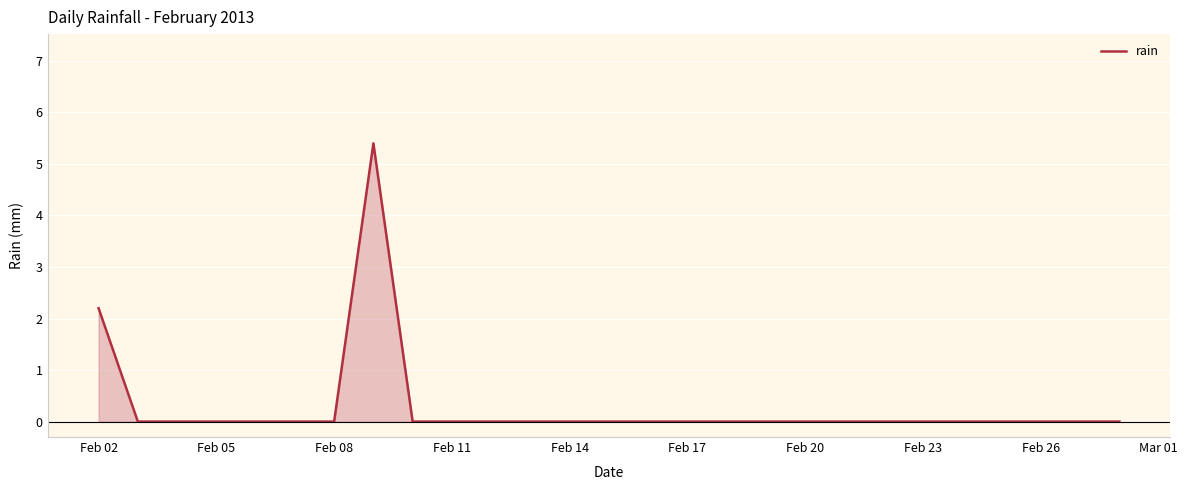

What is the maximum value shown in the chart?

5.4